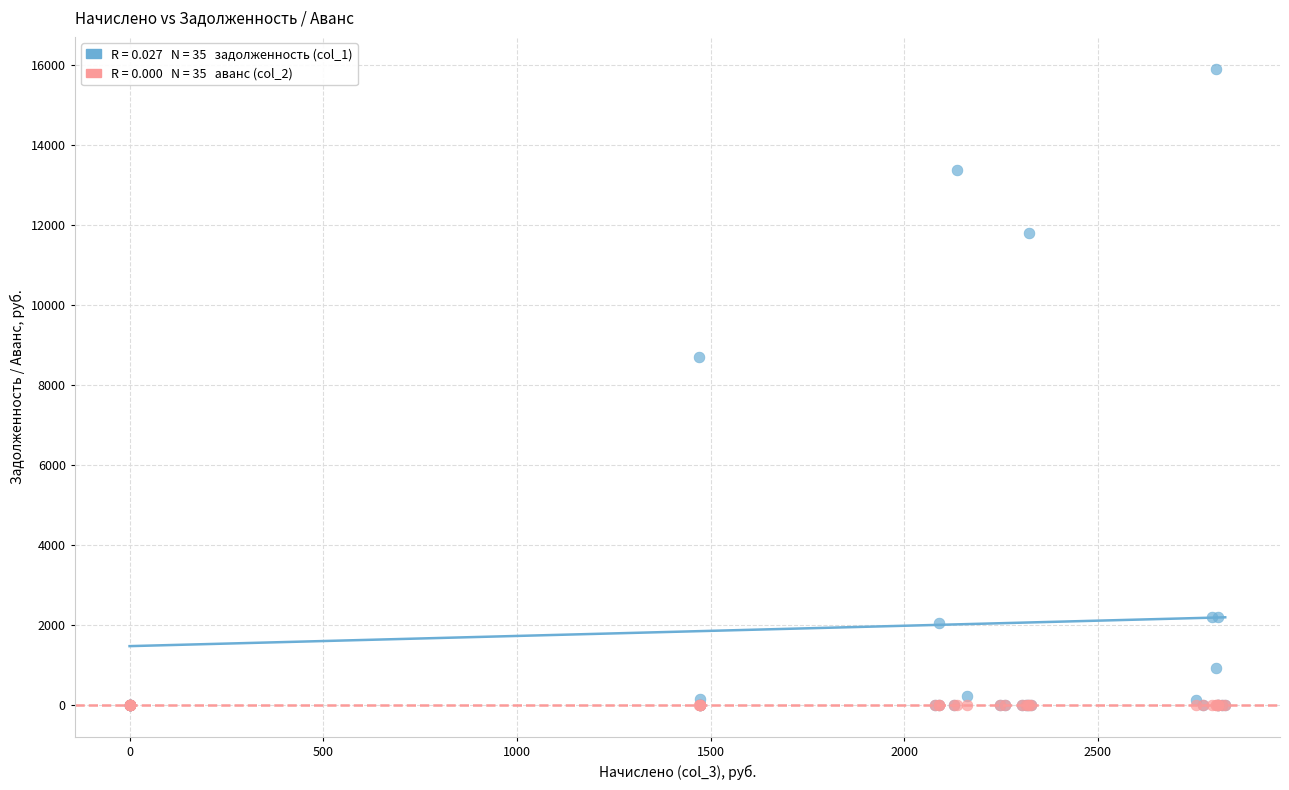

Across all series, what Y value is closest to 7955?

8717.0